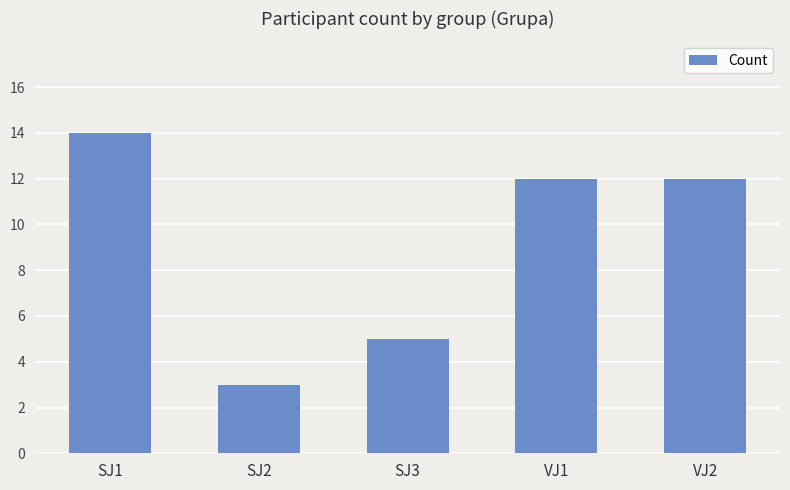

Reading left to right, extract all data points from this chart.

14	3	5	12	12